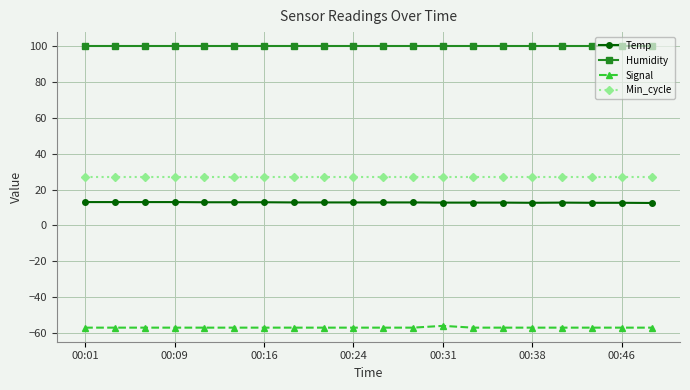

What is the lowest value of the Temp series?

12.5